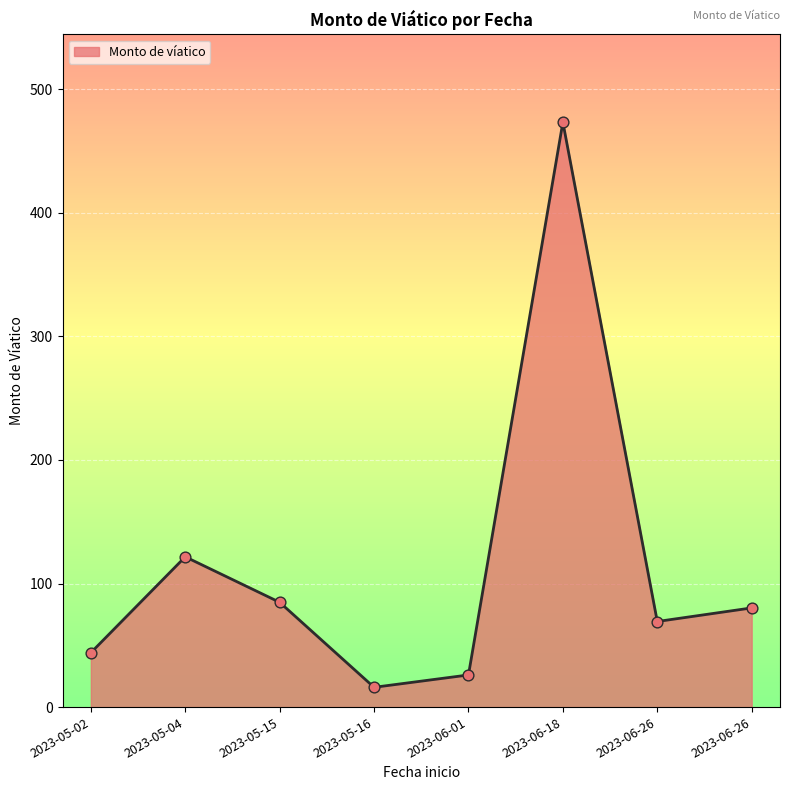

What is the ratio of the value at 2023-06-26 to the value at 2023-05-16?

4.3